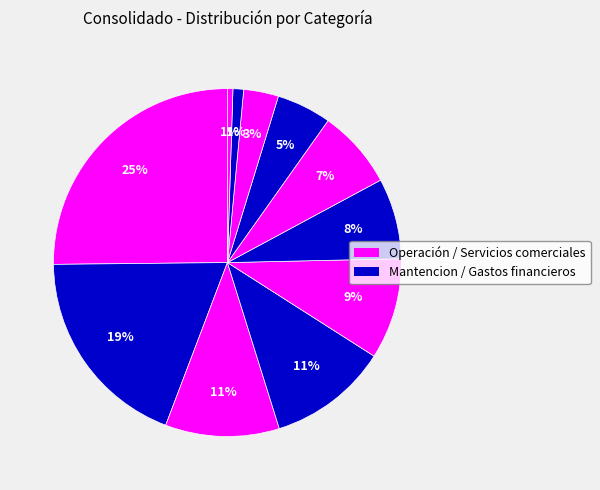

How many slices are in this pie chart?

11